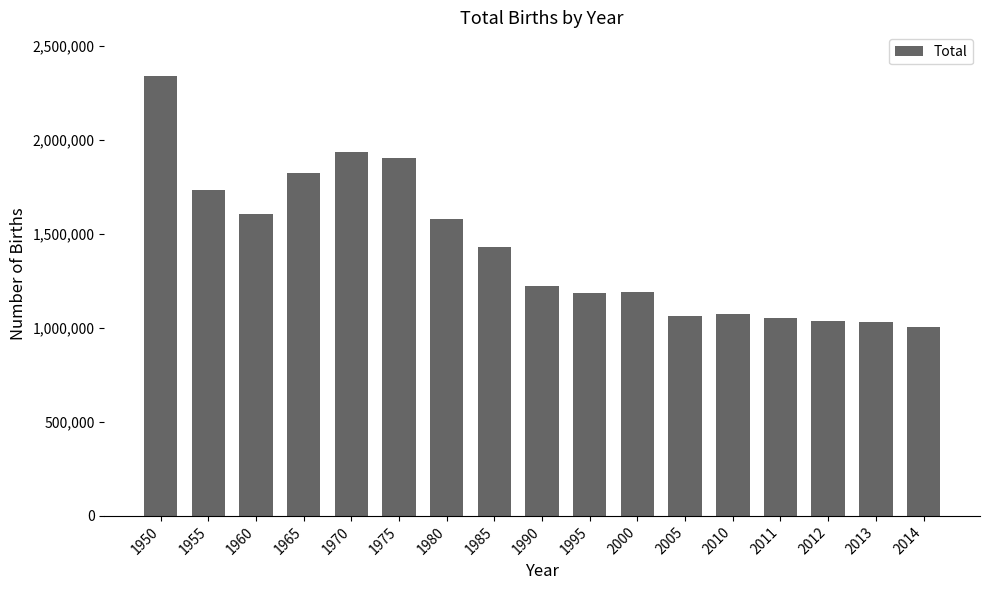

What is the greatest value displayed?

2337507